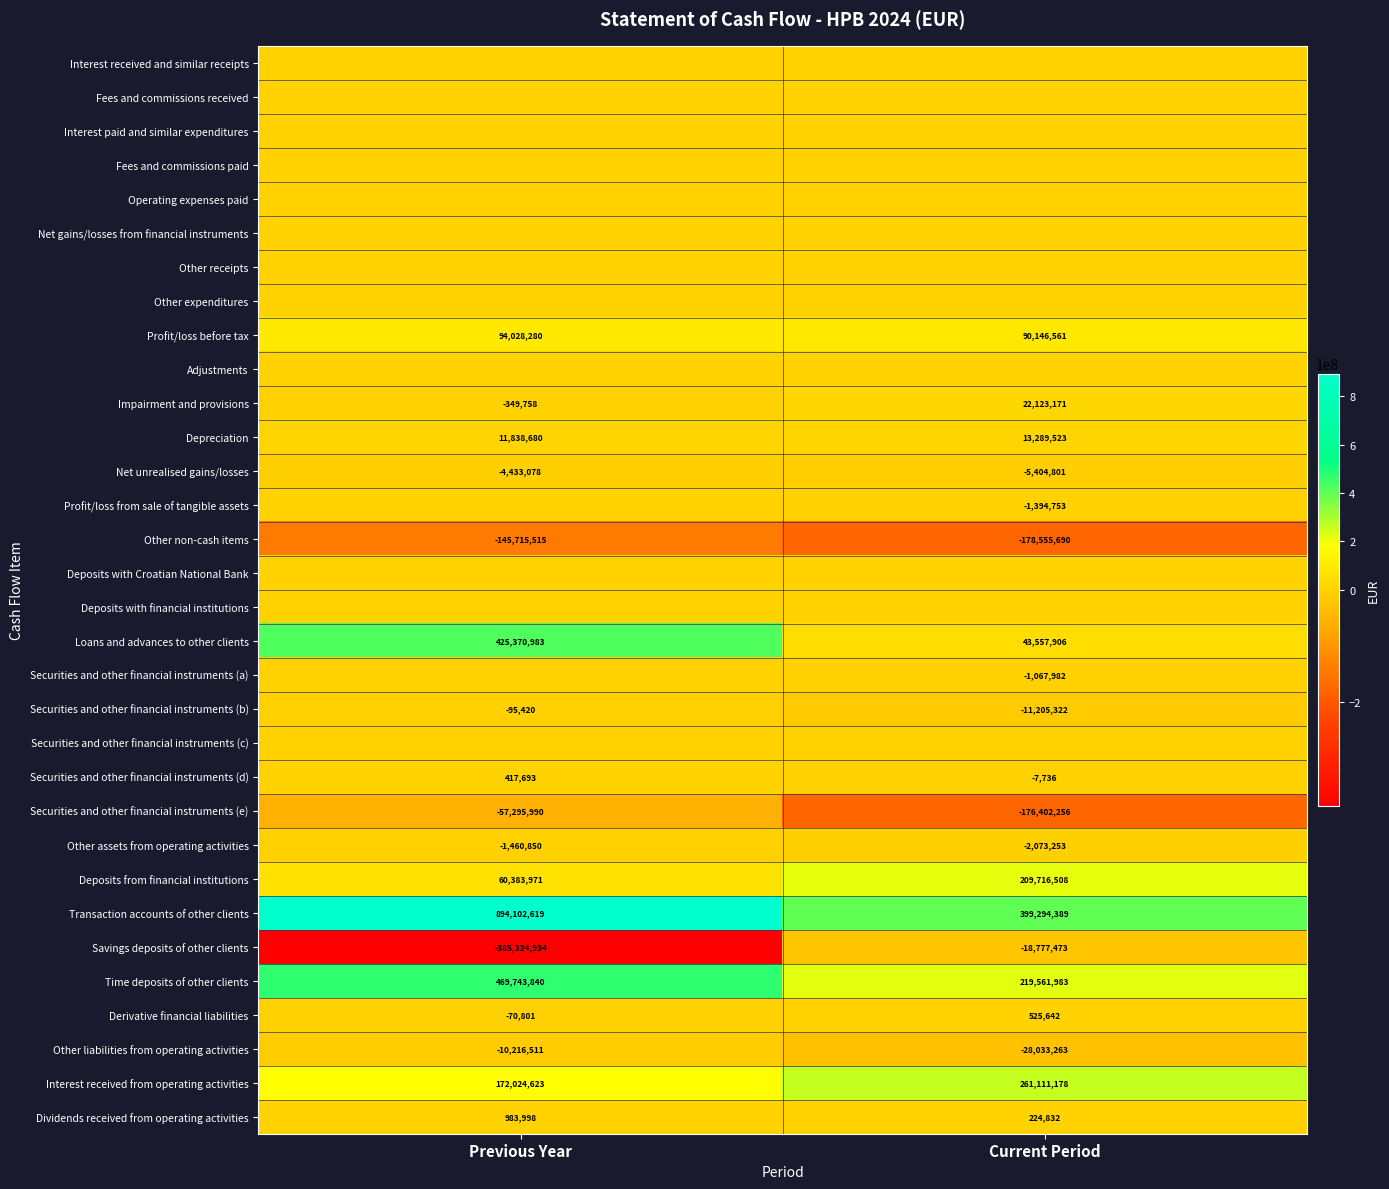

Is the value of Securities and other financial instruments (d) at Previous Year greater than the value of Profit/loss from sale of tangible assets at Current Period?

Yes